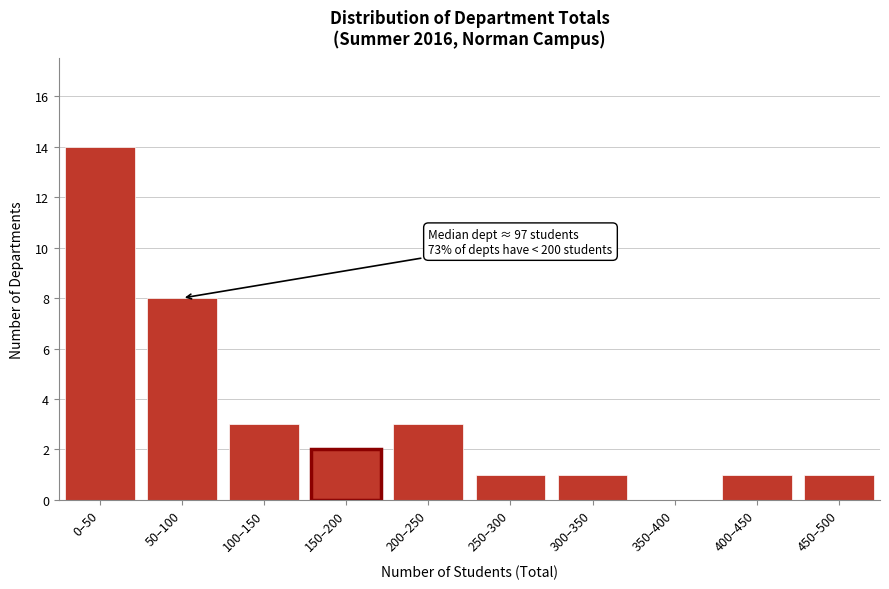

Reading left to right, what are all the values shown in this chart?

0–50=14	50–100=8	100–150=3	150–200=2	200–250=3	250–300=1	300–350=1	350–400=0	400–450=1	450–500=1